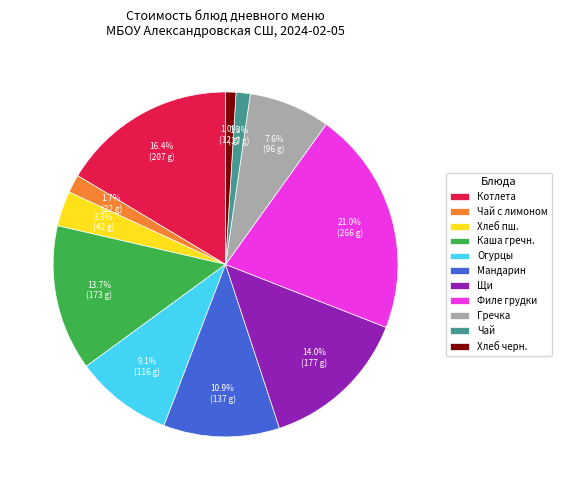

Which slice is the largest?

Филе грудки